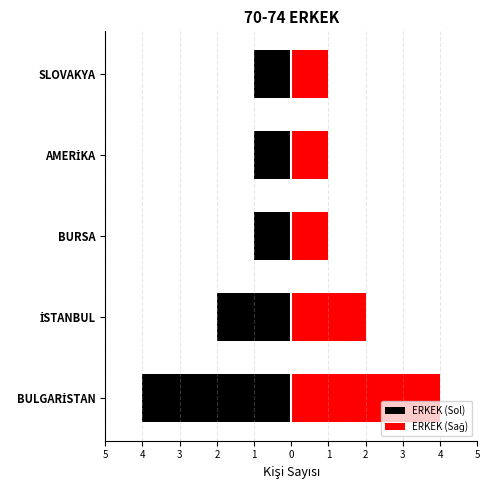

The ERKEK (Sağ) series shows 1 at BURSA. True or false?

False